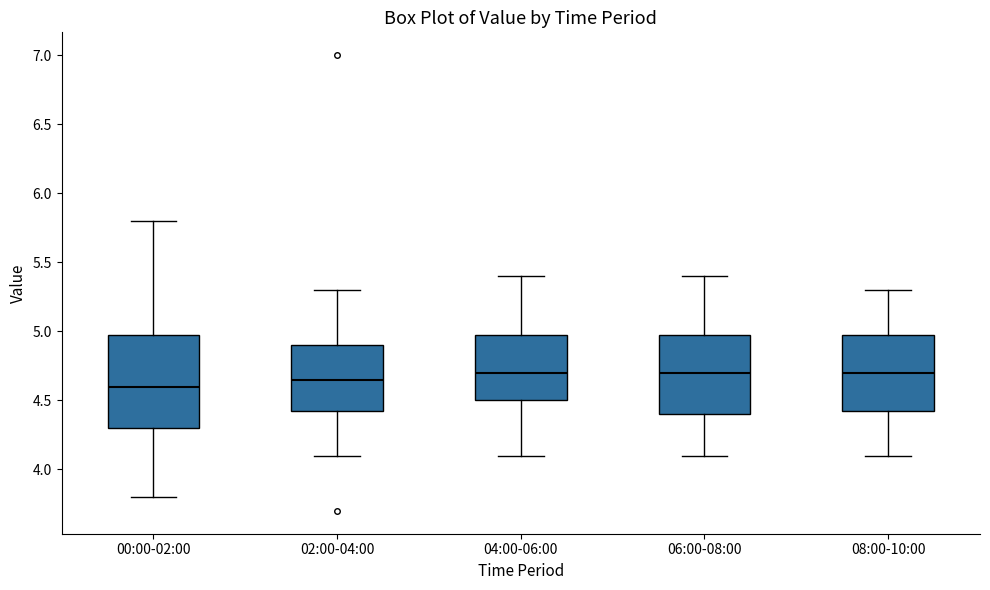

Comparing the boxes themselves (not the whiskers), which one is the tallest?

00:00-02:00